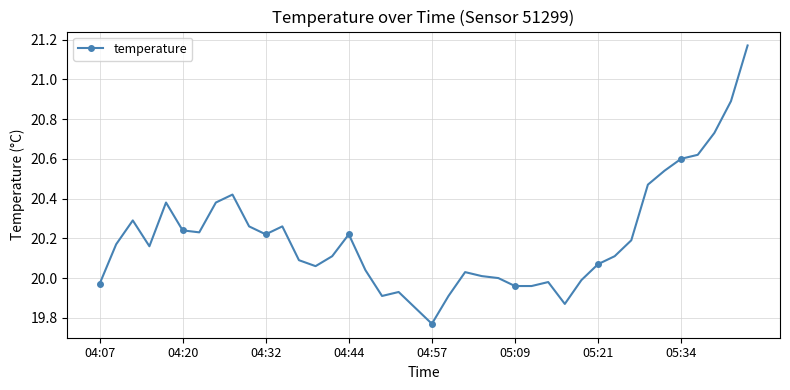

True or false: the data has more than 0 interior local peaks.

True